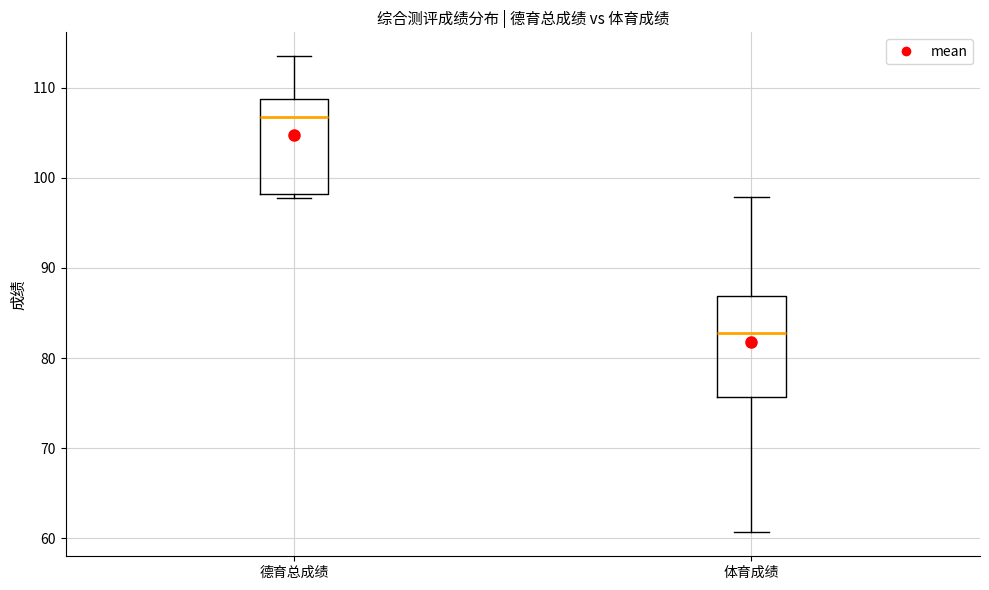

Reading left to right, transcribe this box plot: for each box, give where its median line is, the range the box spans, and where its two whiskers end, as read against the y-axis. The values are not printed on the chart, so give them approximately, as read against the axis.

德育总成绩: median 107, box 98 to 109, whiskers 98 (just below the box's lower edge) to 113
体育成绩: median 83, box 76 to 87, whiskers 61 to 98